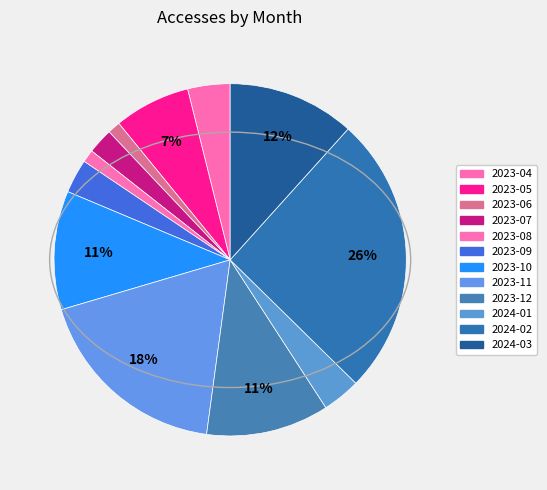

What is the smallest slice in the pie chart?

2023-06